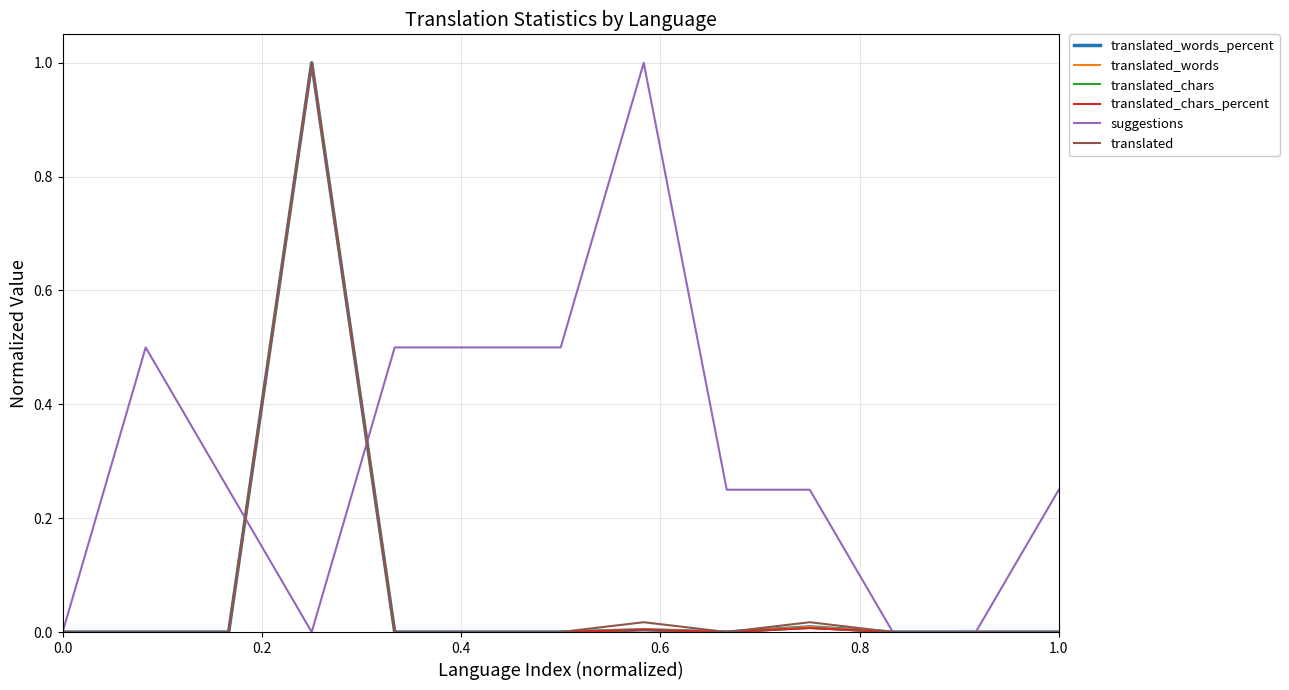

Which series has the largest total across all categories?

suggestions